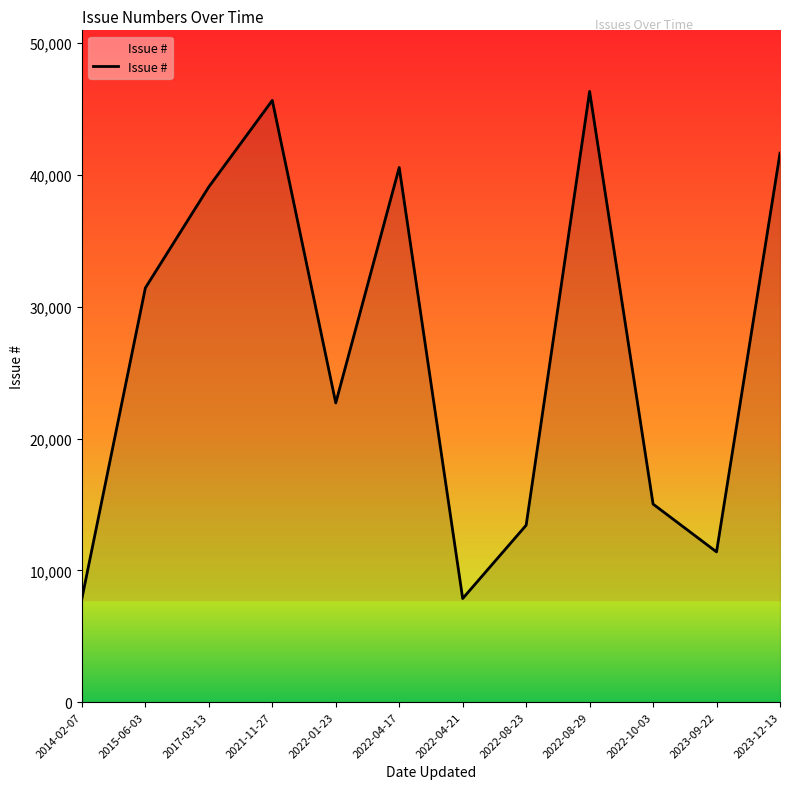

What is the greatest value displayed?

46341